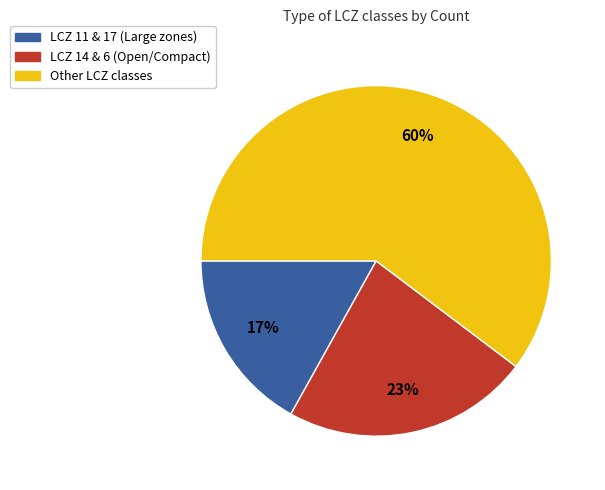

Does any single category account for the majority?

Yes